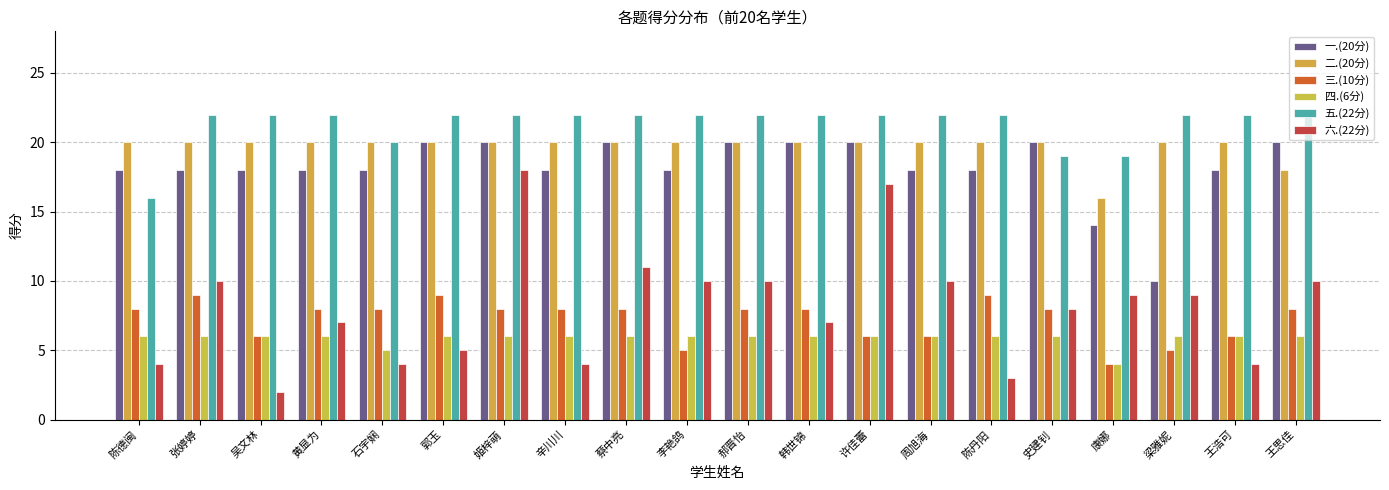

Count the 五.(22分) values in the range 22 to 23.

16